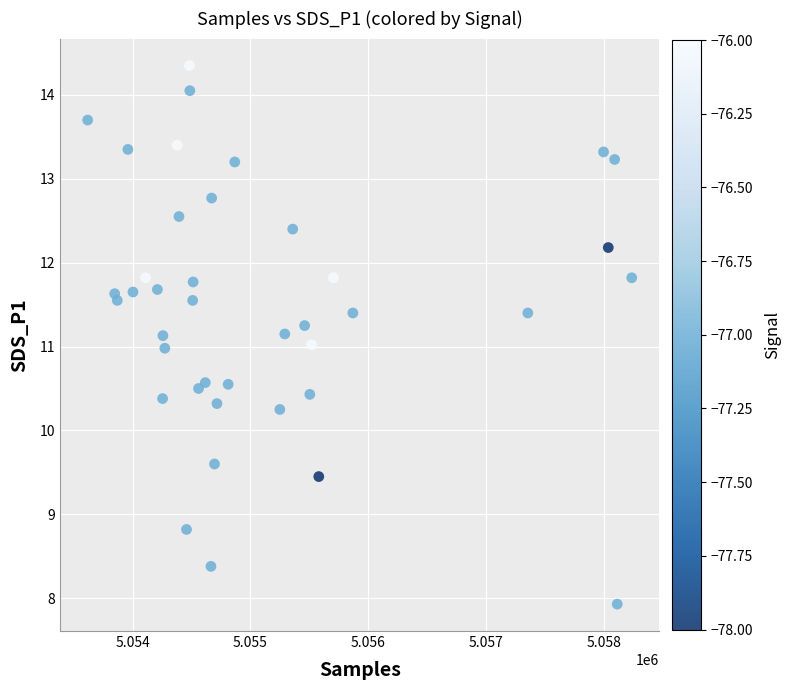

What is the range of X values (max minus min)?

4612.0